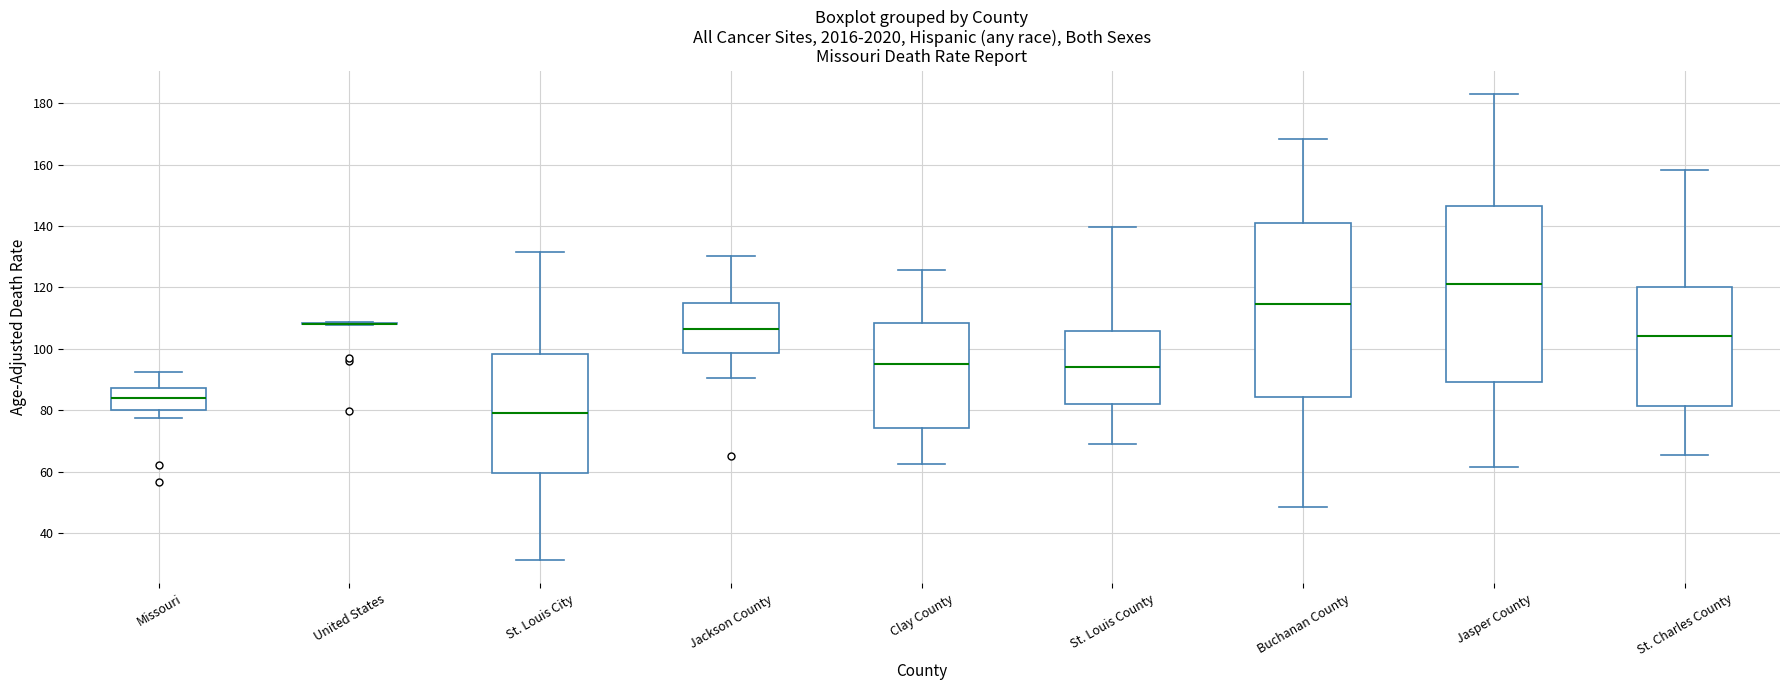

Reading left to right, read every box against the y-axis: the position of its median line, the range the box covers, and the ends of its whiskers. The values are not printed on the chart, so give them approximately, as read against the axis.

Missouri: median 84, box 80 to 88, whiskers 78 to 92
United States: box collapsed to a line at 108, whiskers 108 to 108
St. Louis City: median 80, box 60 to 98, whiskers 32 to 132
Jackson County: median 106, box 98 to 114, whiskers 90 to 130
Clay County: median 96, box 74 to 108, whiskers 62 to 126
St. Louis County: median 94, box 82 to 106, whiskers 68 to 140
Buchanan County: median 114, box 84 to 140, whiskers 48 to 168
Jasper County: median 122, box 90 to 146, whiskers 62 to 184
St. Charles County: median 104, box 82 to 120, whiskers 66 to 158